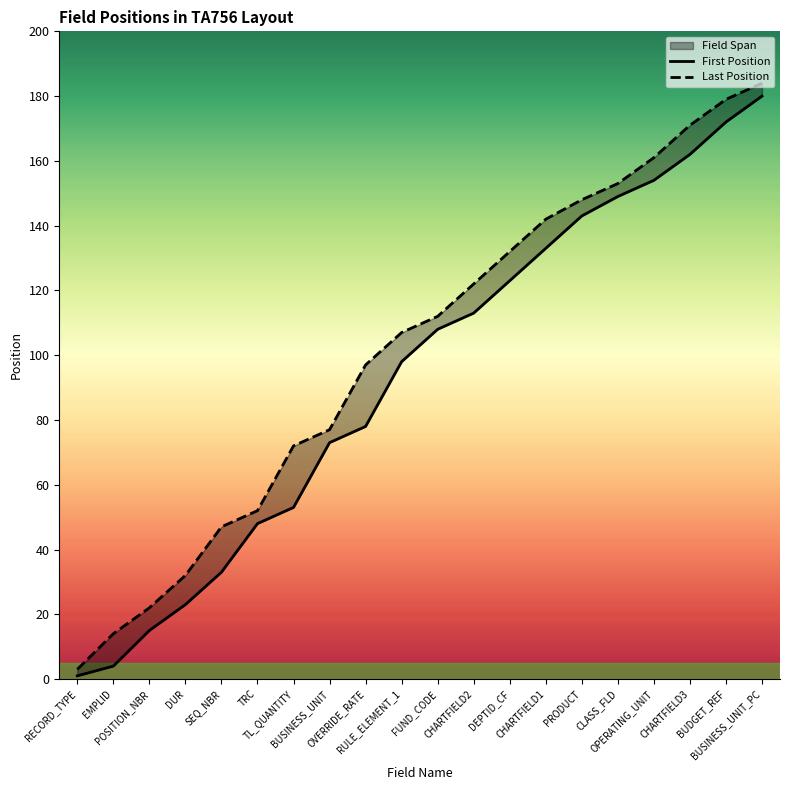

Which has a higher value, RULE_ELEMENT_1 or TL_QUANTITY?

RULE_ELEMENT_1